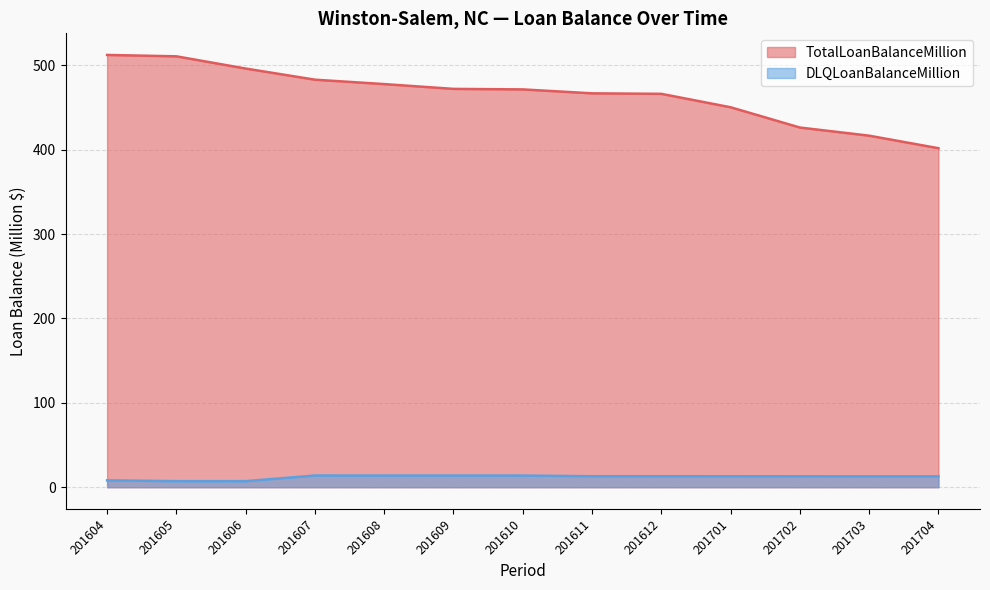

At how many categories does at least one series exceed 220?

13